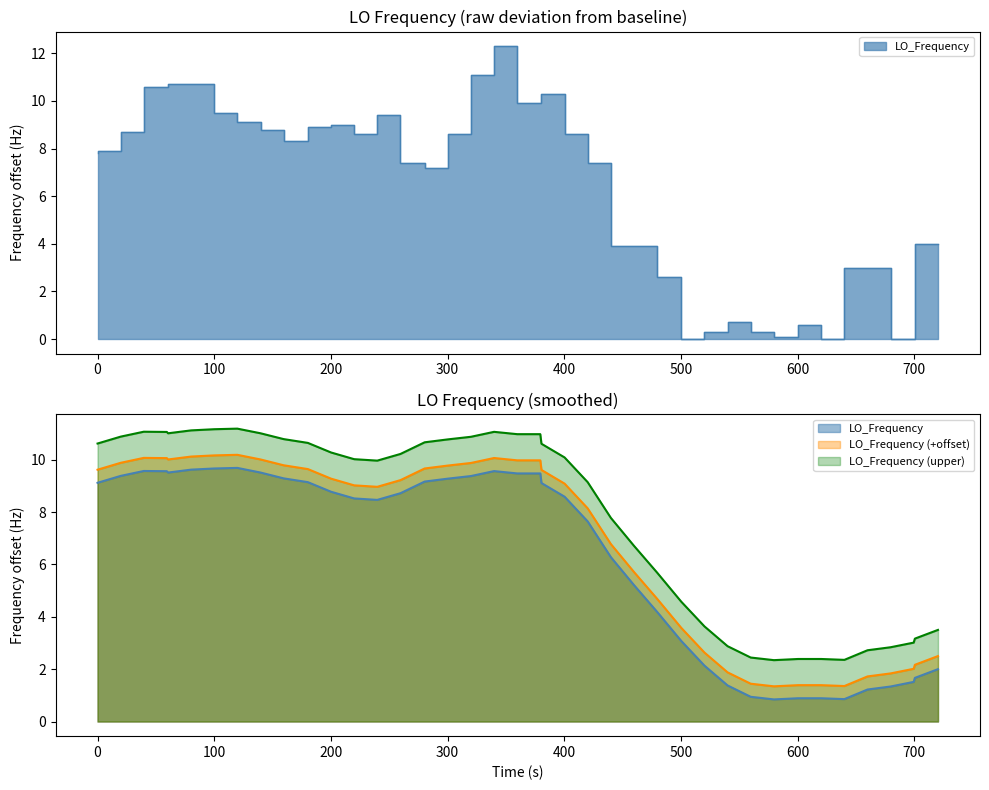

What is the average value?

6.3